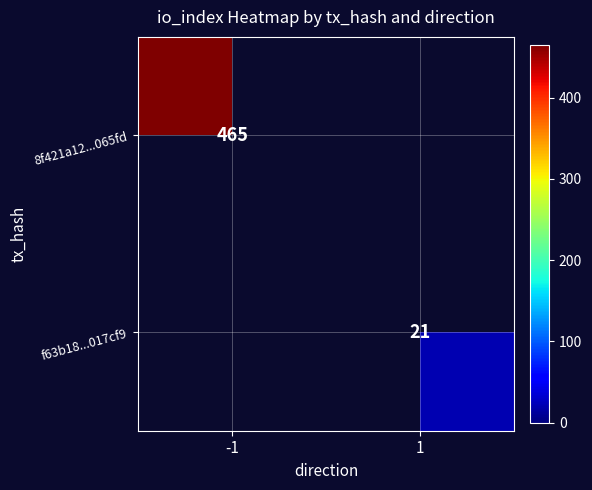

At how many categories does at least one series exceed 356?

1